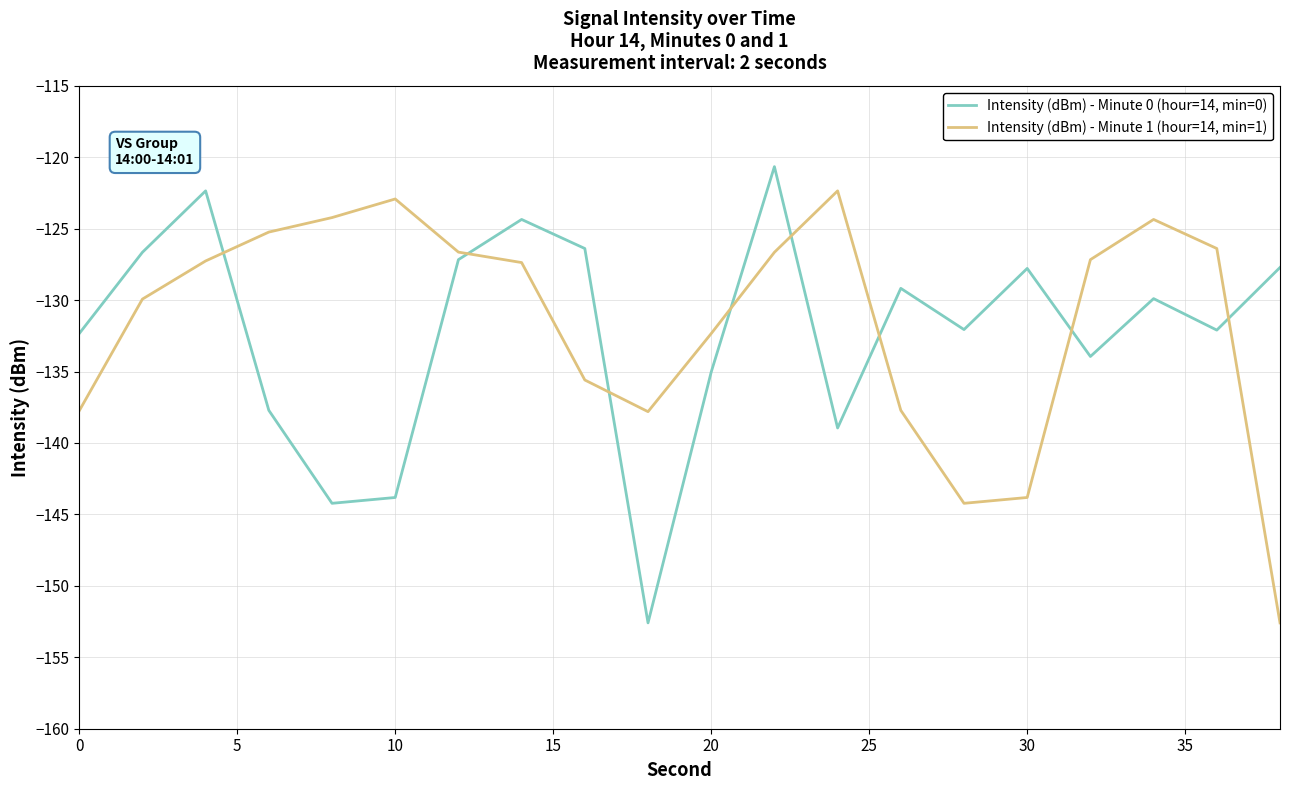

What is the maximum value for Intensity (dBm) - Minute 1 (hour=14, min=1)?

-122.4